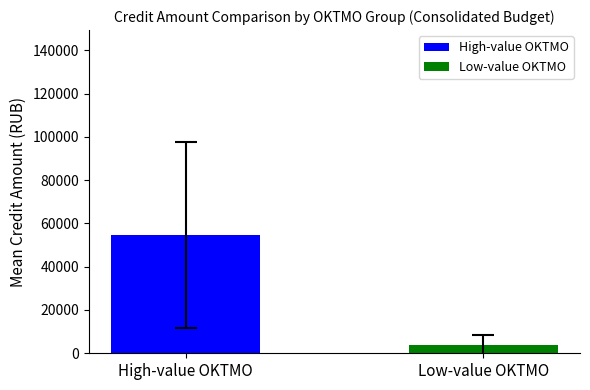

At which label is the value closest to 29253?

Low-value OKTMO